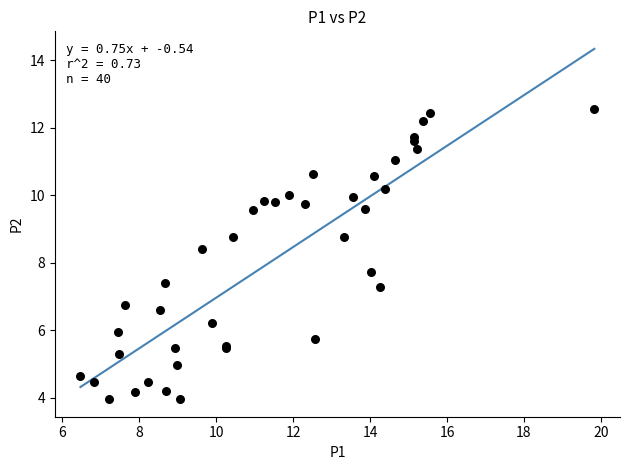

What Y value in the scatter plot is closest to 8?

7.7